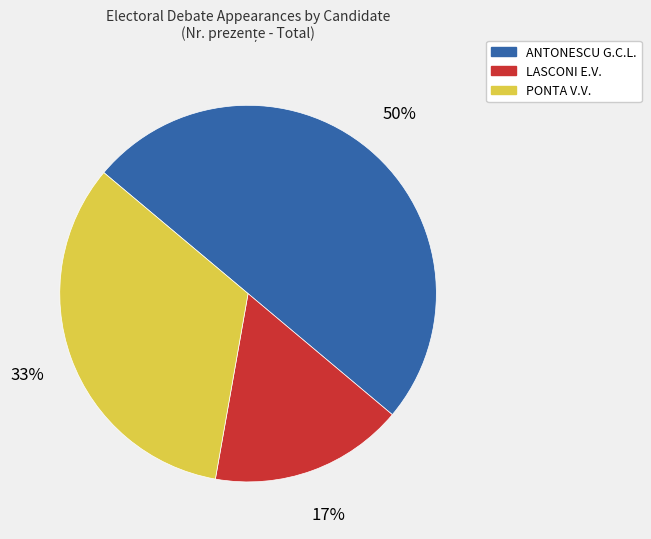

Count the number of slices in the pie.

3